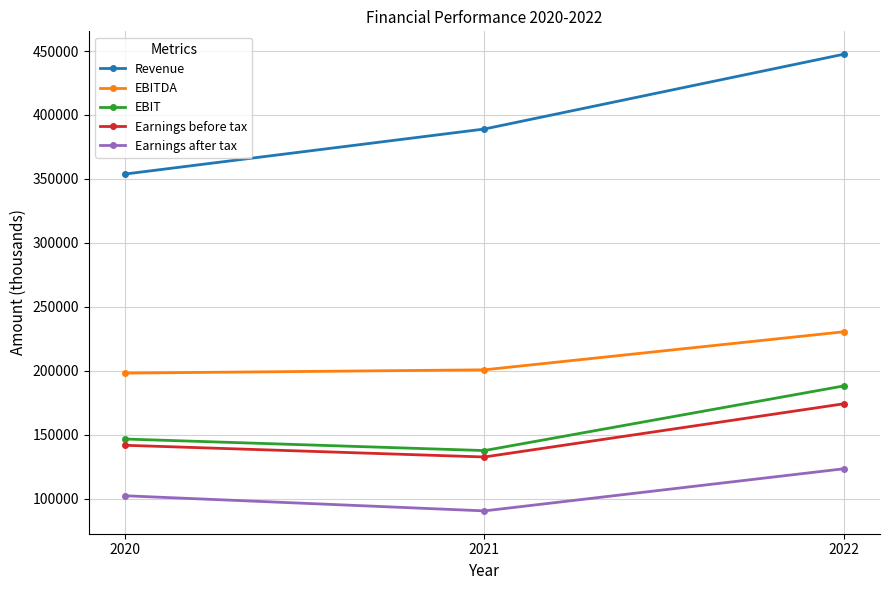

Which series has the largest range (max minus min)?

Revenue